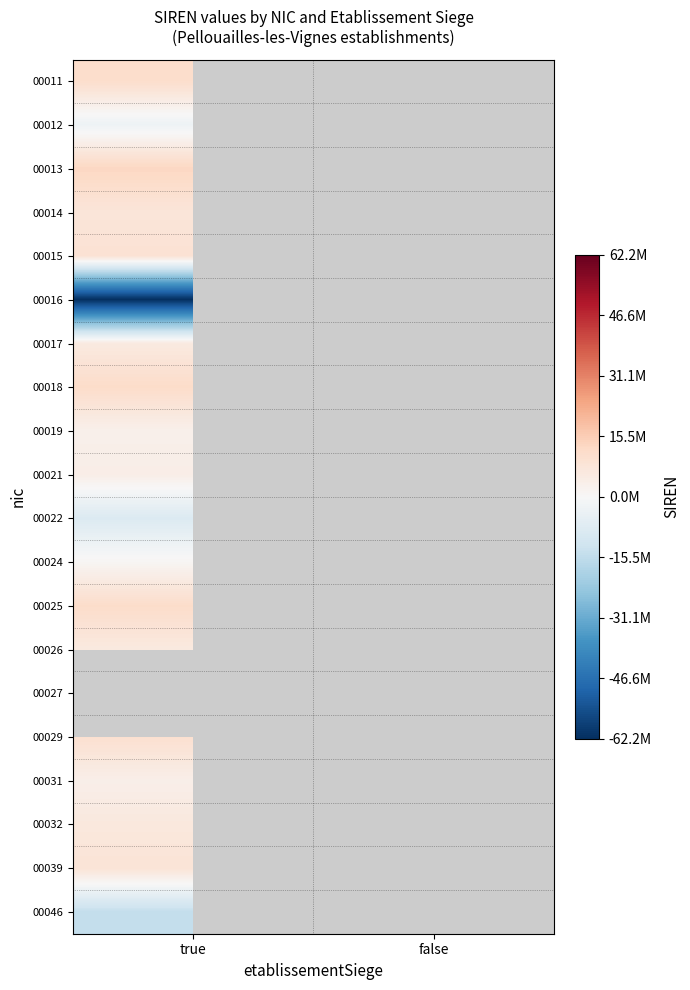

List the series in order of their peak value, lowest first.

00016, 00046, 00022, 00012, 00024, 00019, 00031, 00021, 00017, 00026, 00032, 00014, 00039, 00015, 00029, 00011, 00025, 00018, 00013, 00027